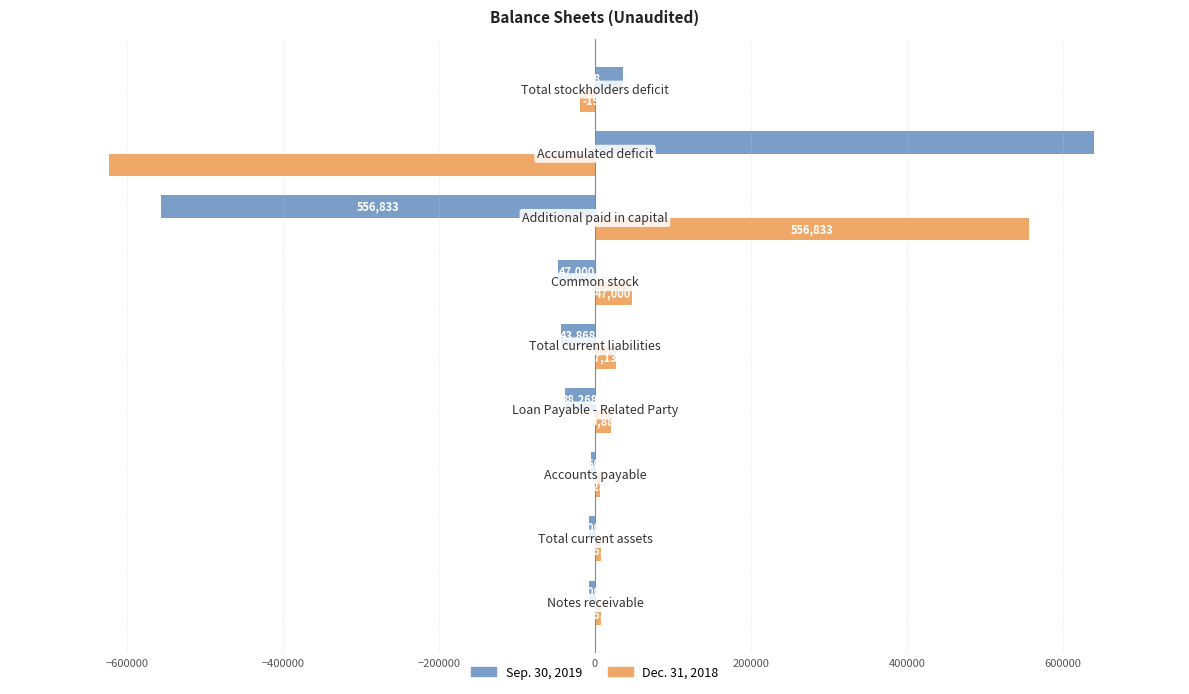

What is the smallest value displayed?

-623336